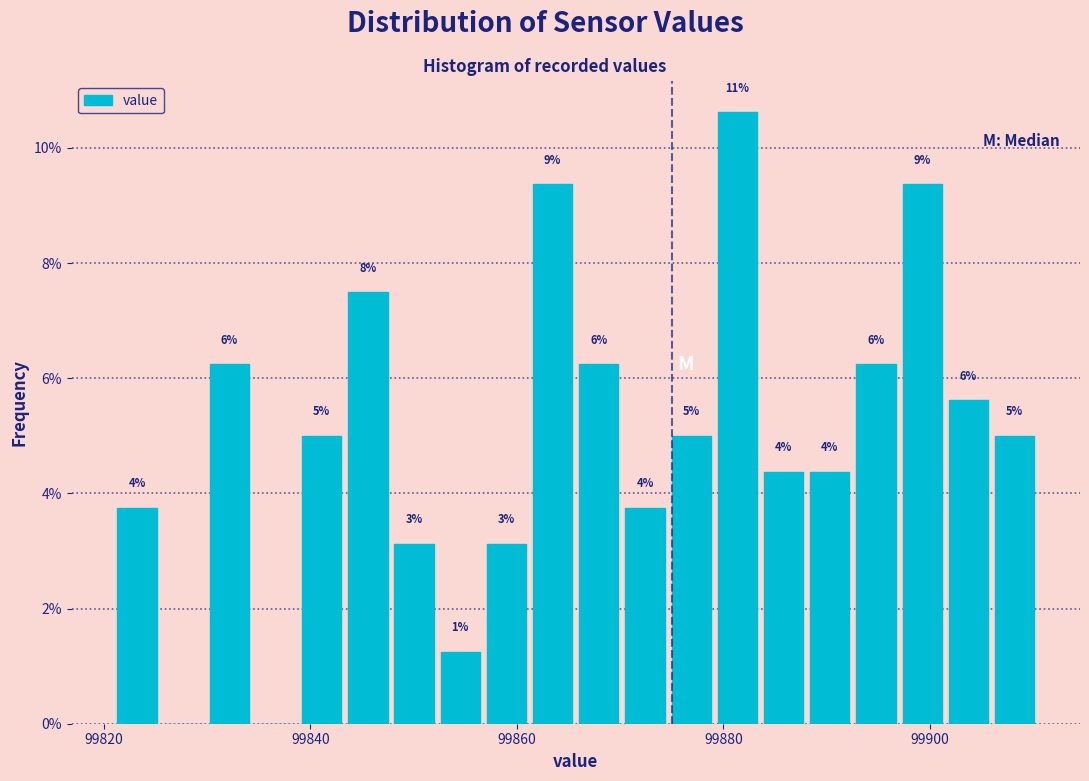

Read against the x-axis, roughly where is the centre of the tallest bar?

99882